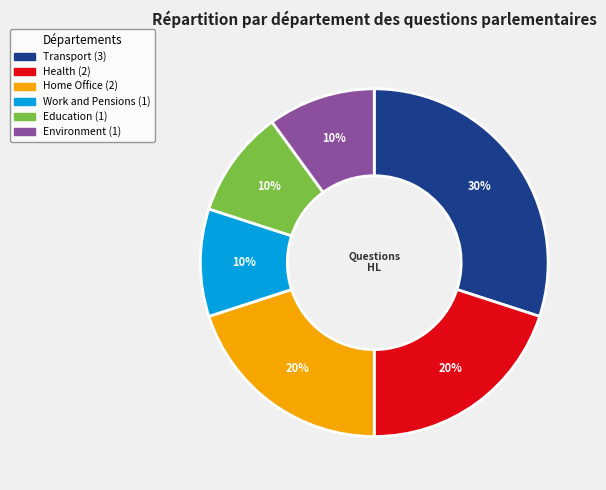

Does any single category account for the majority?

No